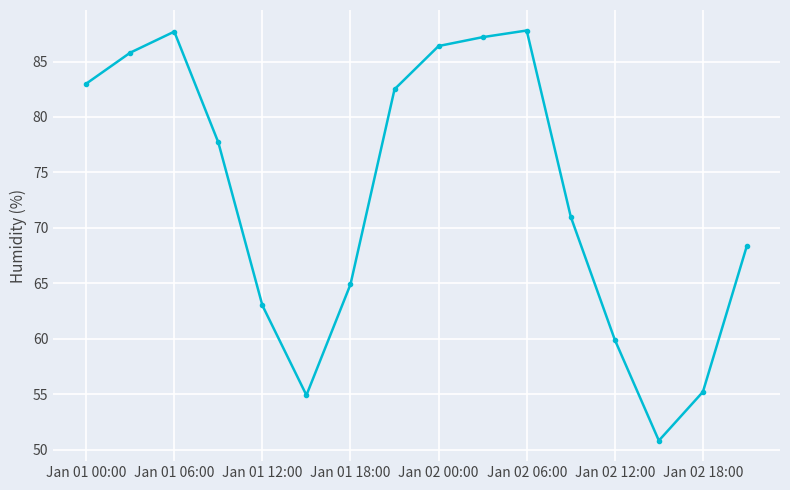

How many points are lower than both their immediate neighbors (excluding endpoints)?

2